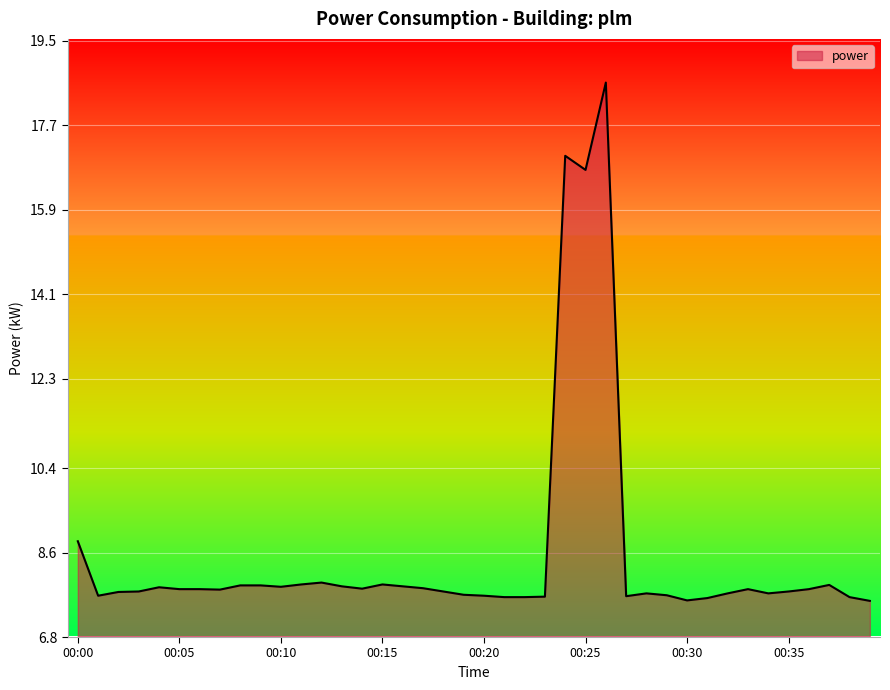

Reading right to left, extract all data points from this chart.

7.6	7.7	7.9	7.8	7.8	7.7	7.8	7.7	7.6	7.6	7.7	7.7	7.7	18.6	16.8	17.1	7.7	7.7	7.7	7.7	7.7	7.8	7.8	7.9	7.9	7.8	7.9	8.0	7.9	7.9	7.9	7.9	7.8	7.8	7.8	7.9	7.8	7.8	7.7	8.8